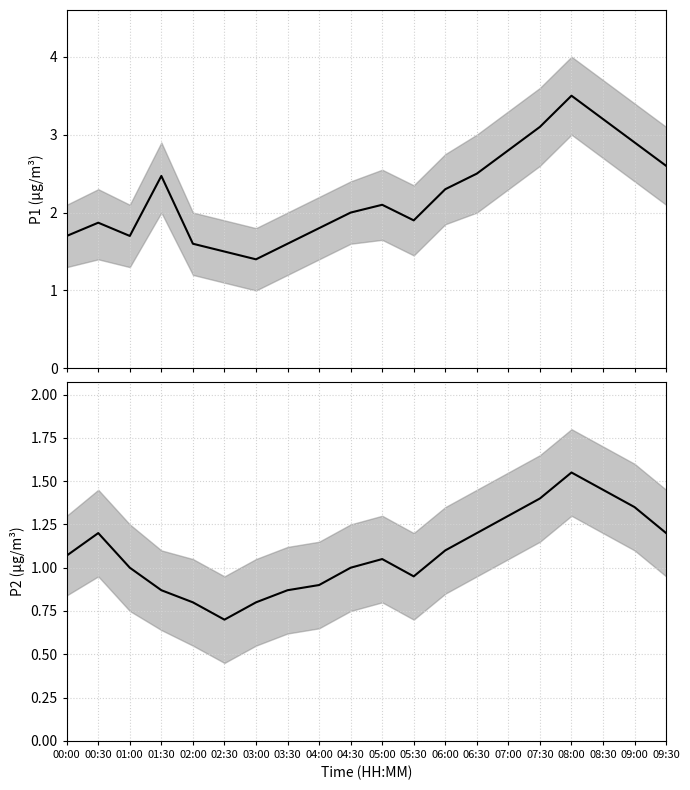

What is the sum of all P2 values?

21.8